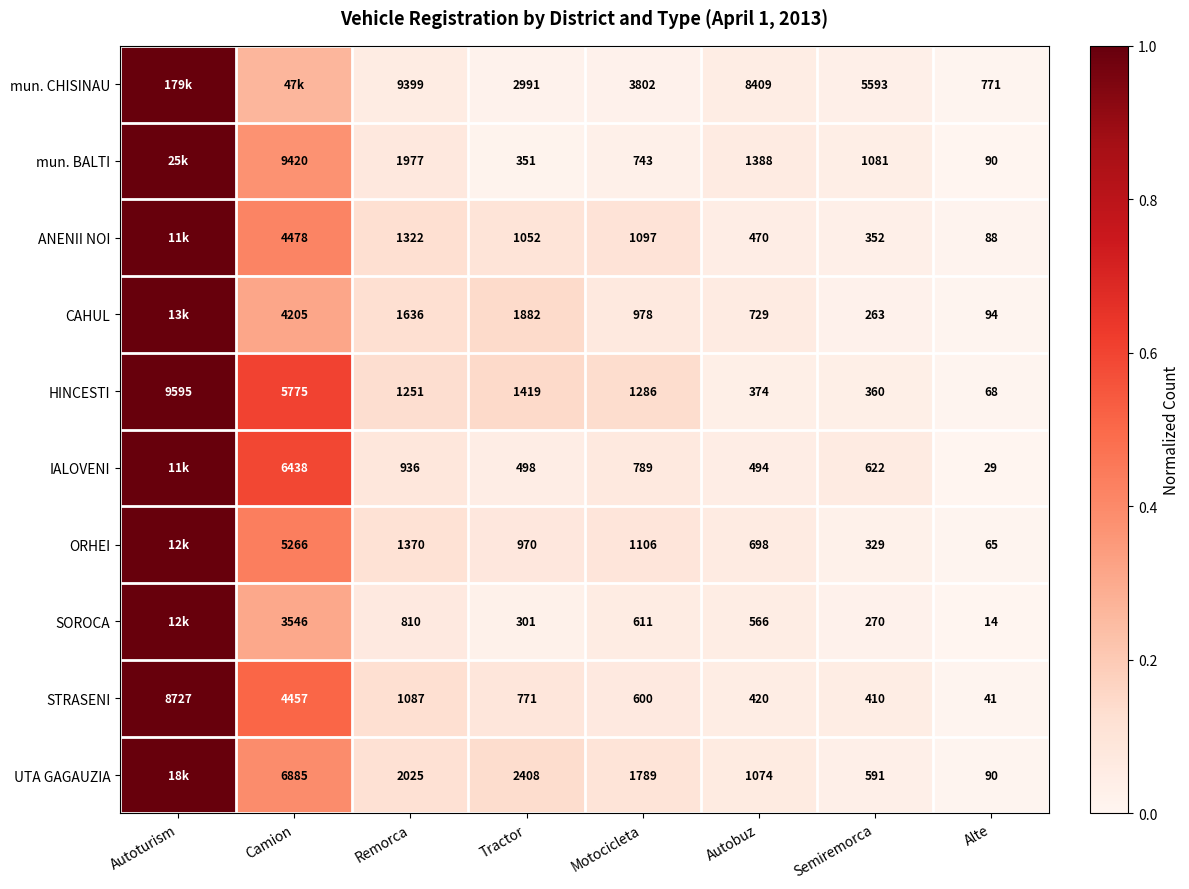

Which series changed the most between Motocicleta and Alte?

mun. CHISINAU